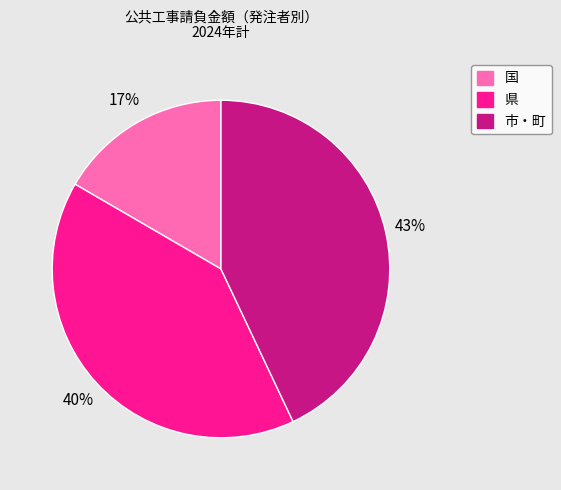

Which has a higher value, 国 or 県?

県